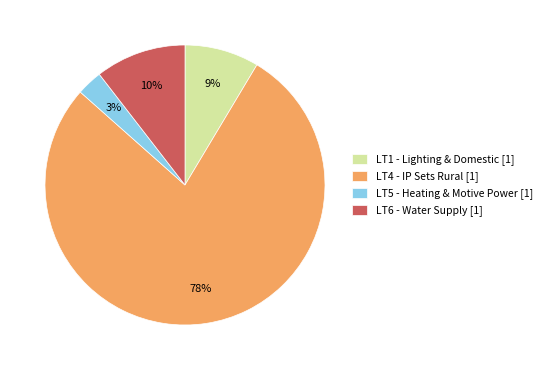

To the nearest percent, what is the difference between the LT4 - IP Sets Rural [1] and LT5 - Heating & Motive Power [1] slice percentages?

75%